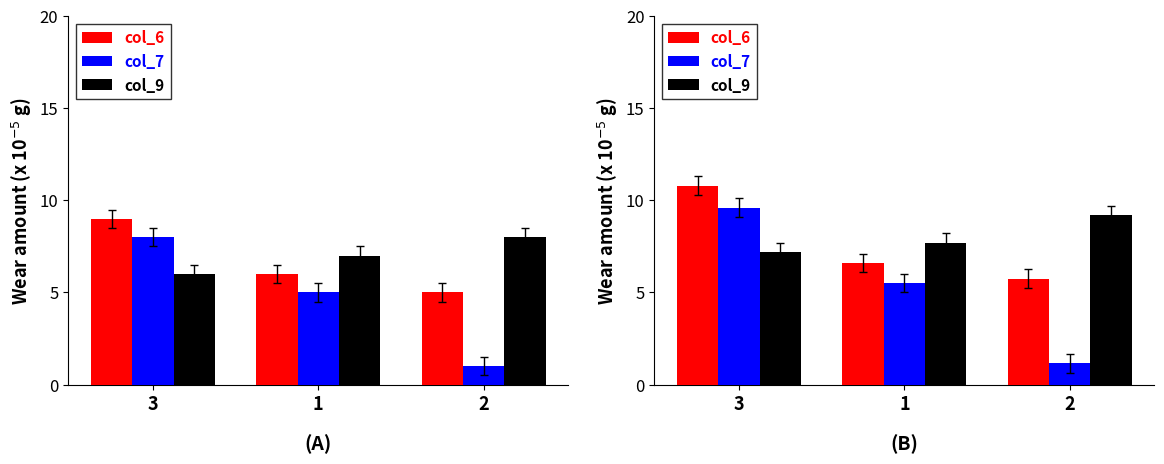

What is the difference between the highest and lowest values at 2?

8.0